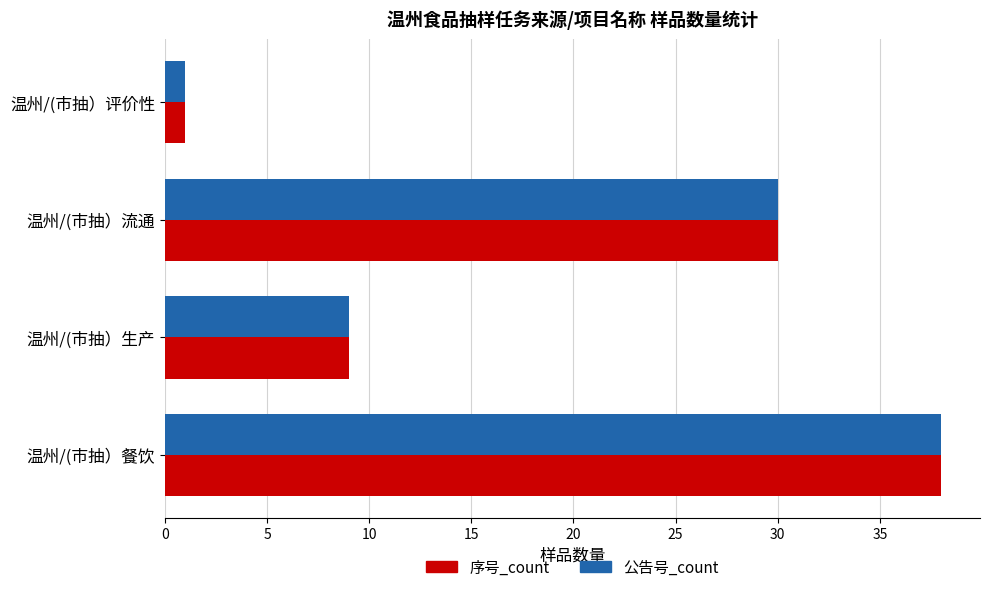

What is the difference between the maximum and second lowest values in the 序号_count series?

29